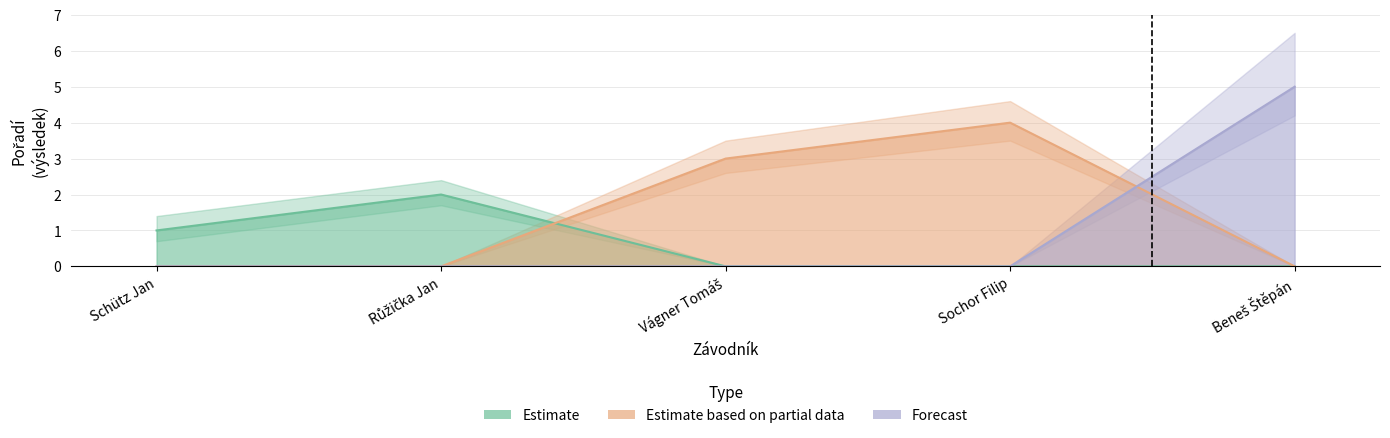

True or false: Estimate based on partial data has a value of 8 at Beneš Štěpán.

False